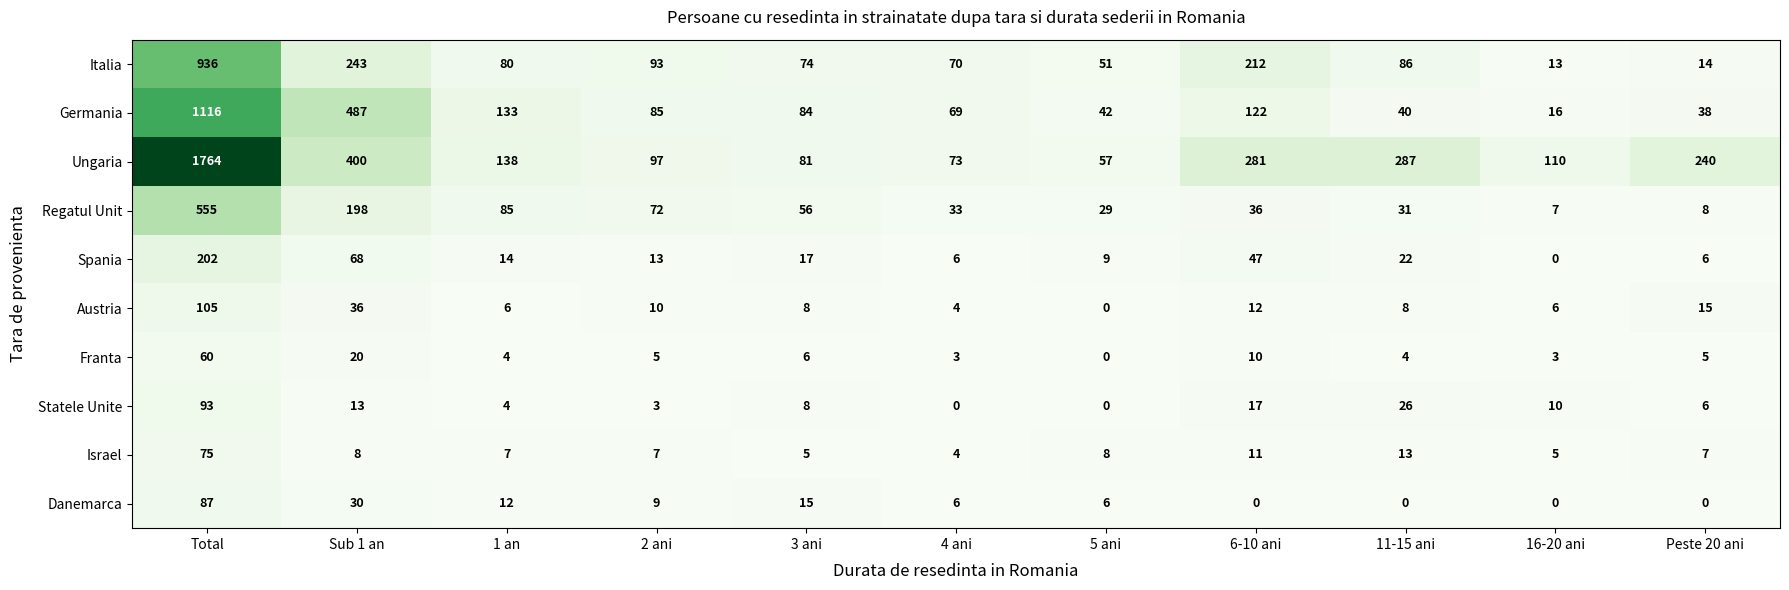

Which series changed the most between 2 ani and 3 ani?

Italia